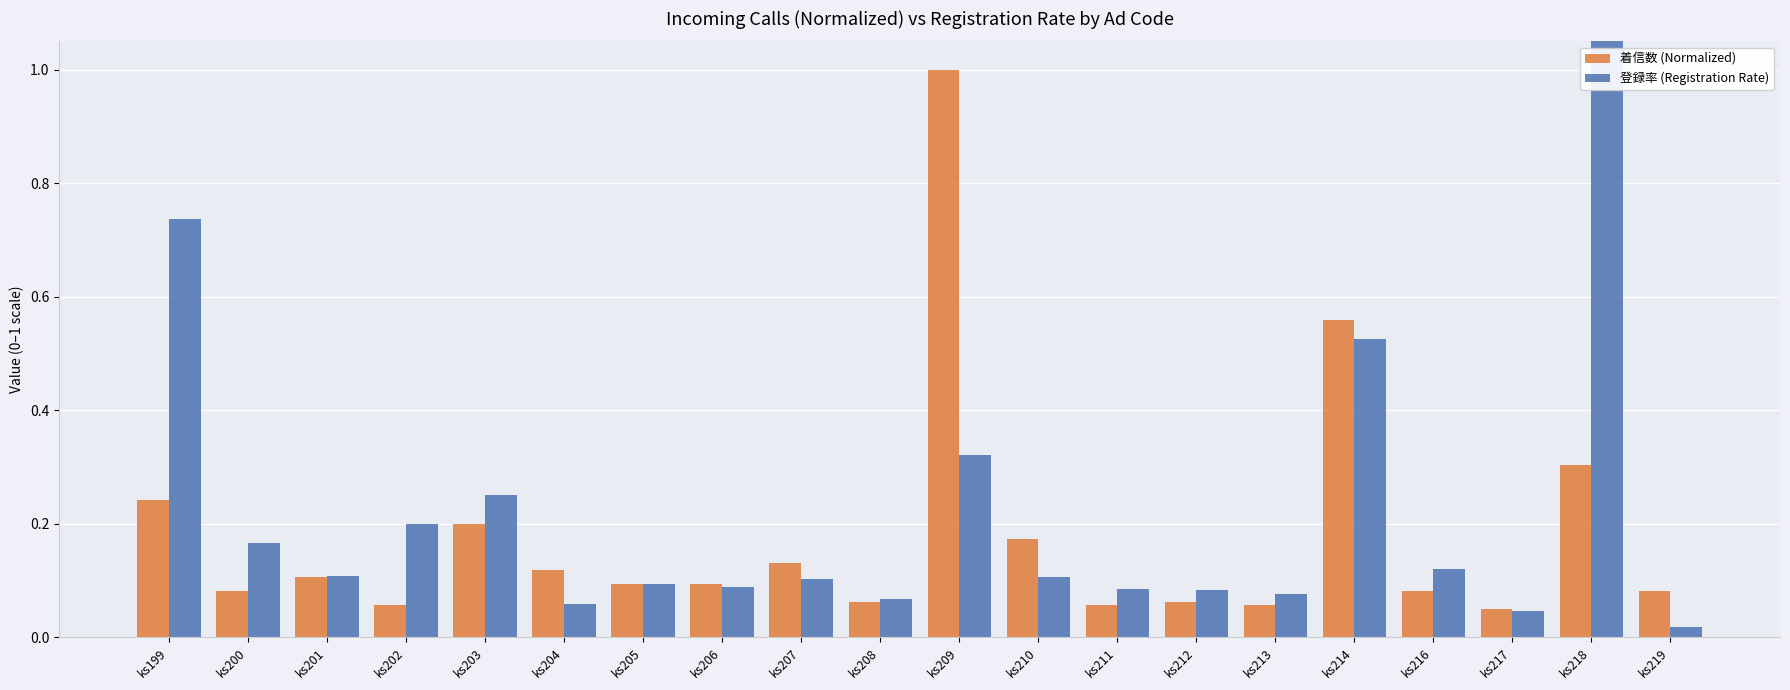

Rank the series at ks199 from highest to lowest value.

登録率 (Registration Rate), 着信数 (Normalized)